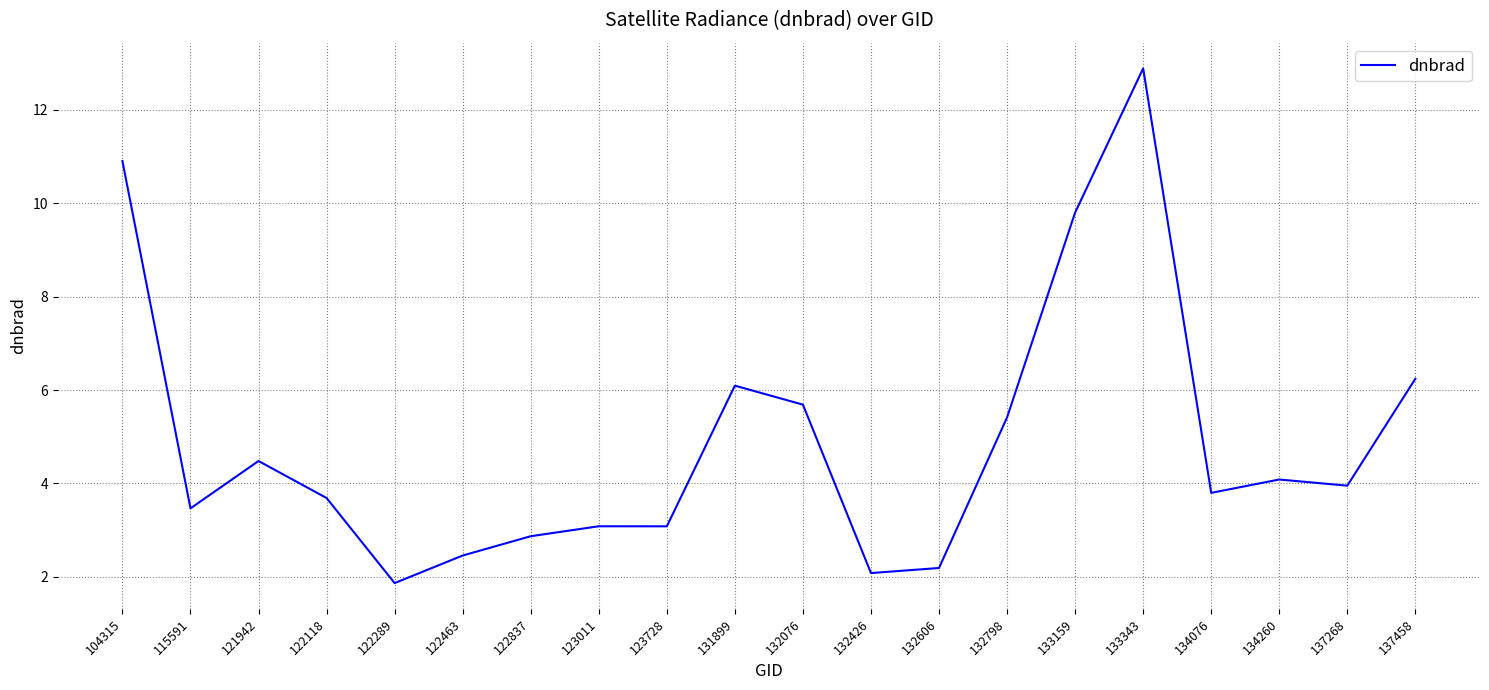

What is the change in value from 115591 to 134076?

+0.3